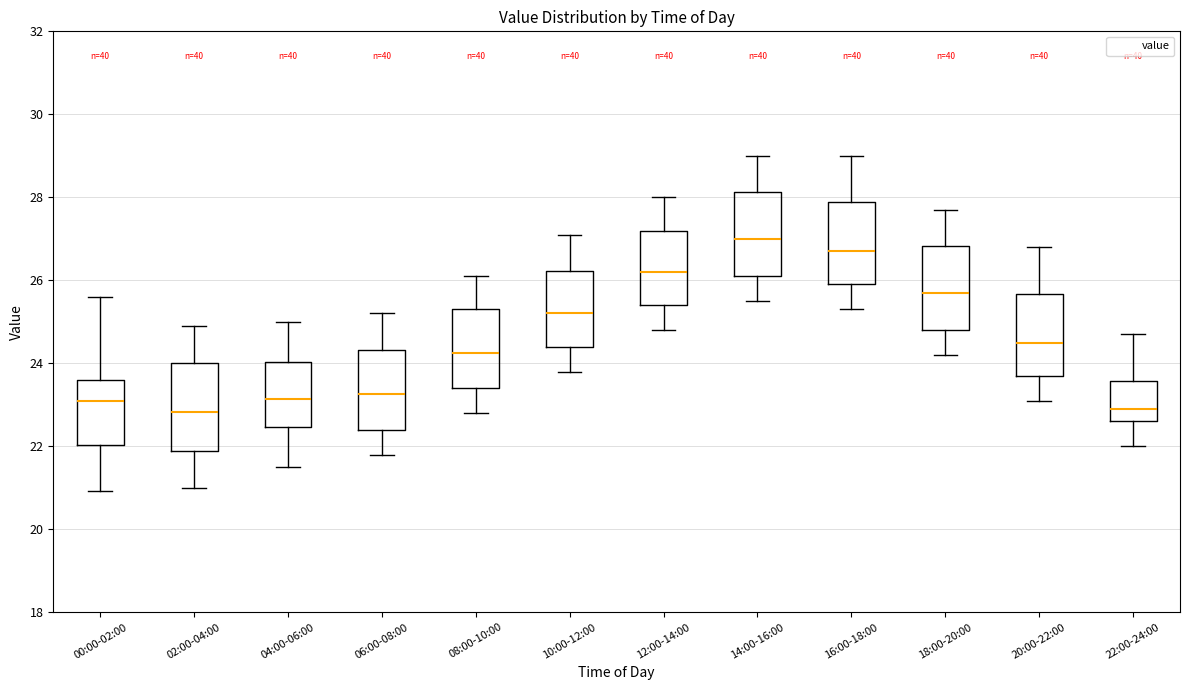

Which box has the highest median line?

14:00-16:00